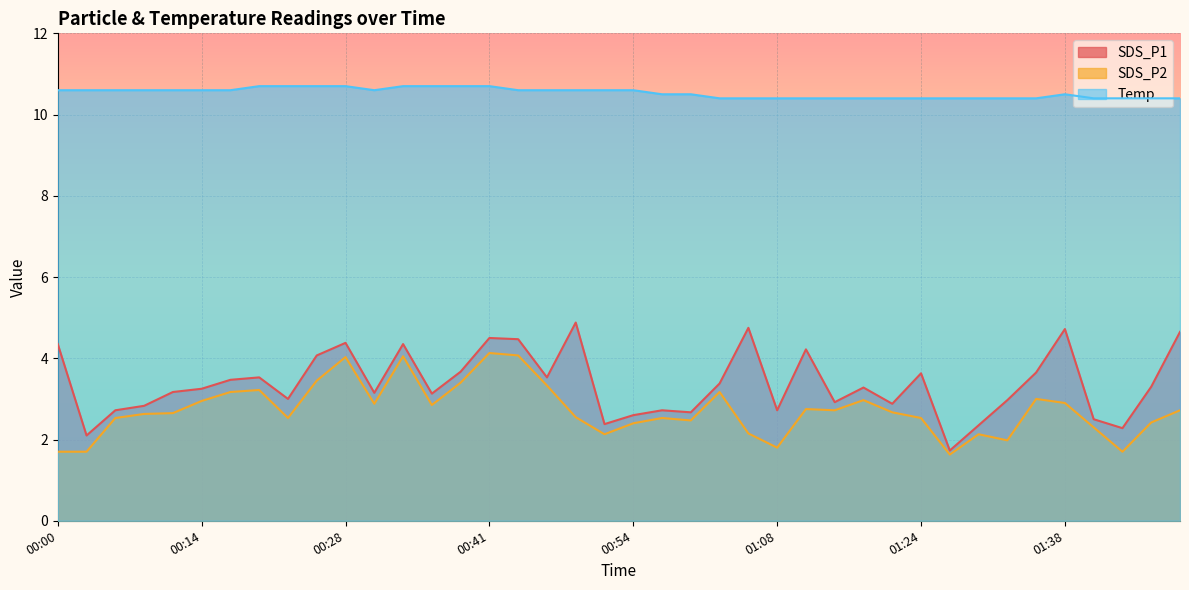

How many lines are shown in the chart?

3